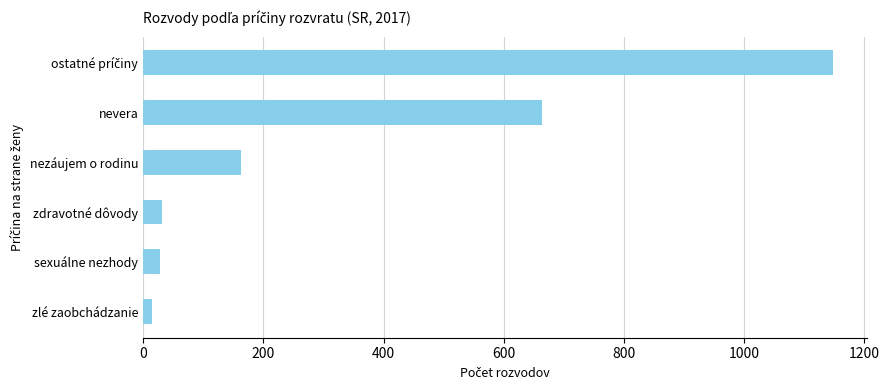

What is the average value?

341